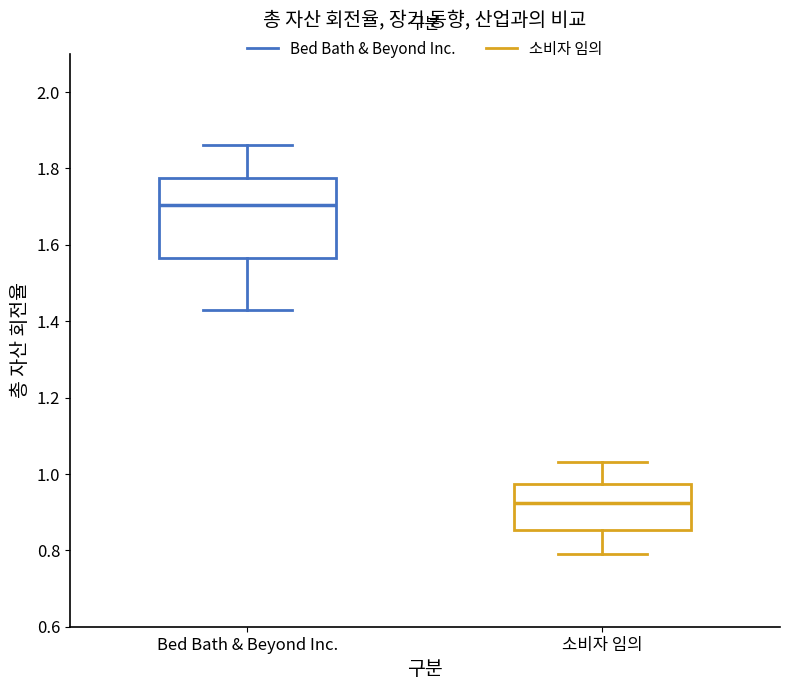

Which box is the tallest, from its lower edge to its upper edge?

Bed Bath & Beyond Inc.